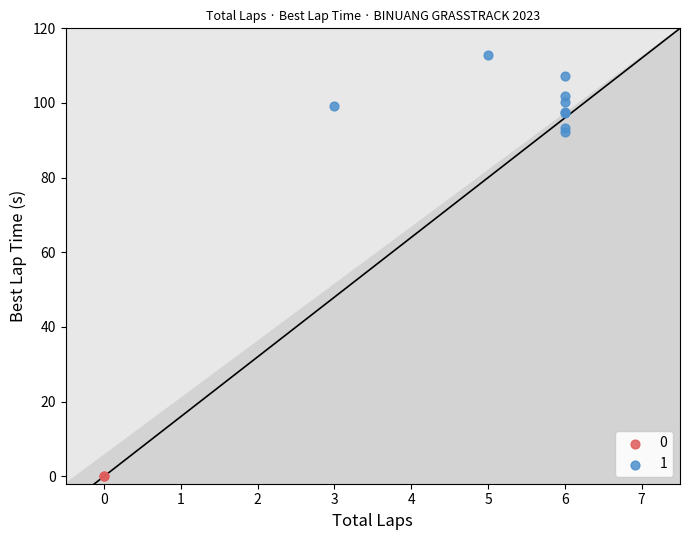

Which series contains the highest Y value?

1